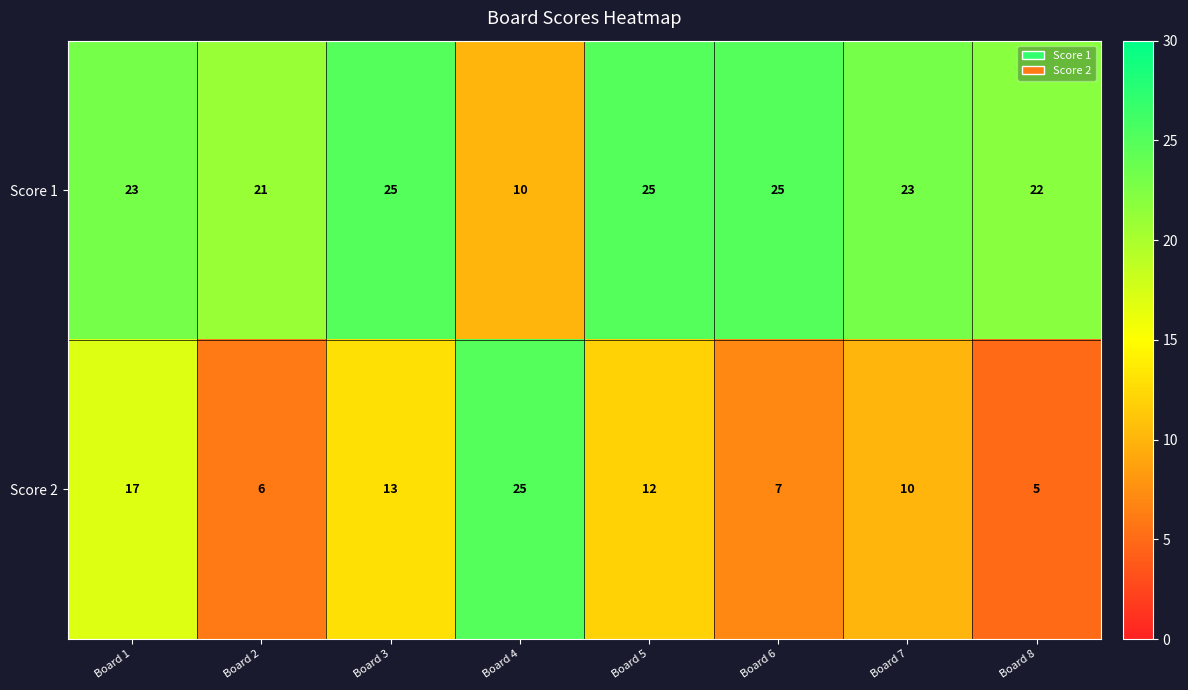

List the series in order of their overall mean, highest first.

Score 1, Score 2